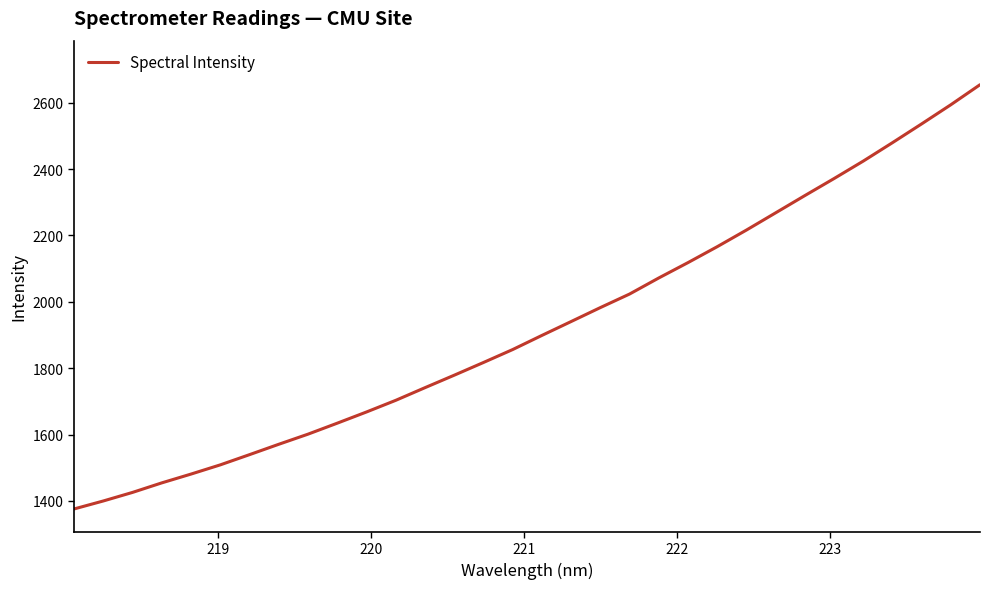

Does the chart have visible grid lines?

No